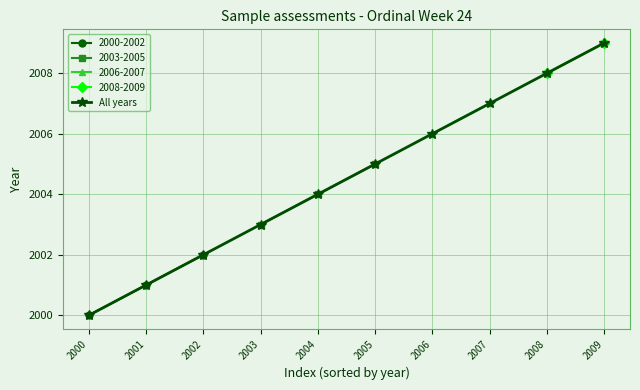

Which label corresponds to the smallest value in the chart?

2000